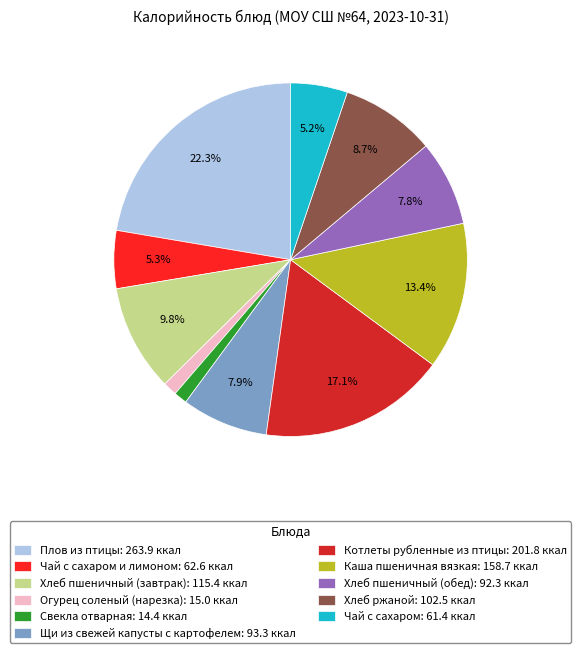

Between Плов из птицы: 263.9 ккал and Хлеб пшеничный (завтрак): 115.4 ккал, which is larger?

Плов из птицы: 263.9 ккал